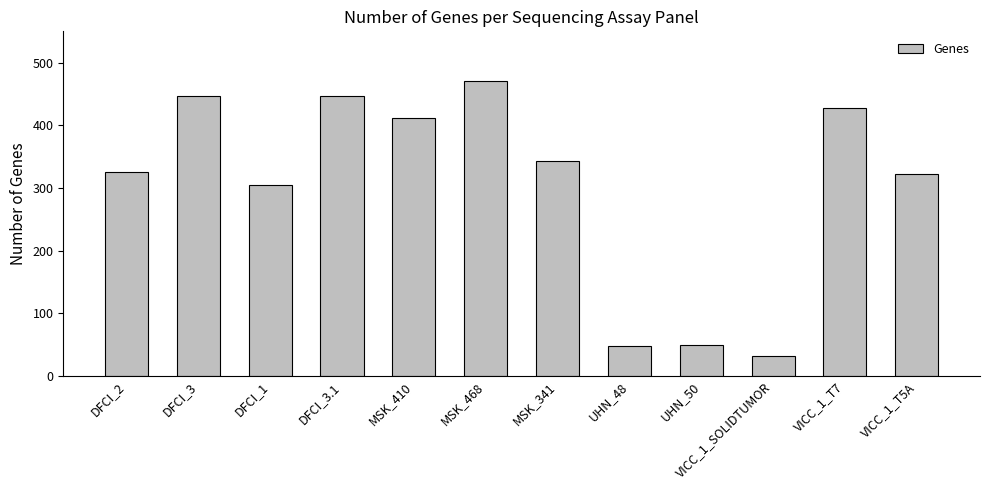

What is the change in value from MSK_410 to VICC_1_T5A?

-90